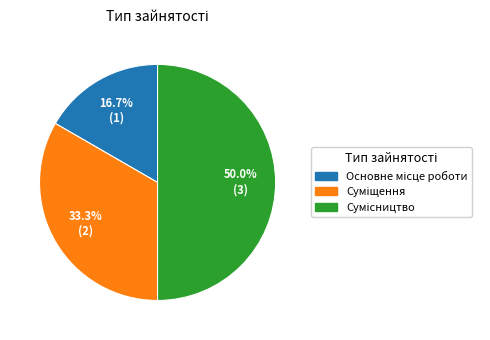

What is the change in value from Суміщення to Сумісництво?

+1